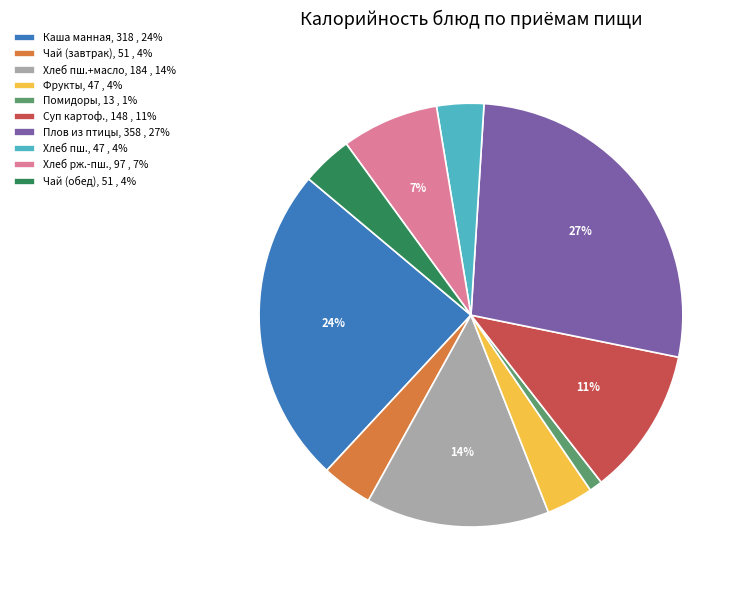

To the nearest percent, what is the average slice percentage?

10%